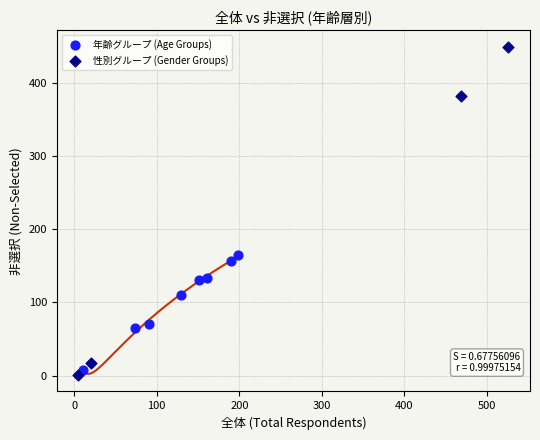

What are all the series names shown in the legend?

年齢グループ (Age Groups), 性別グループ (Gender Groups)